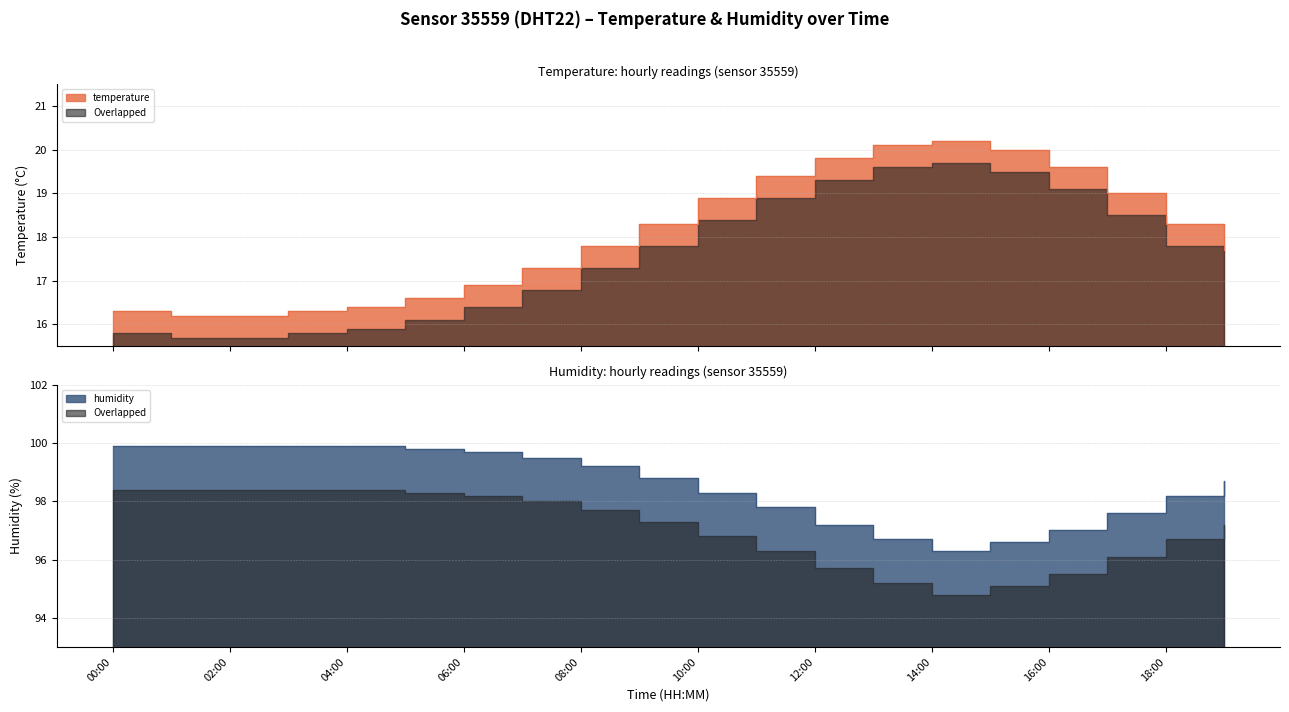

What is the sum of the temperature values at 18:00 and 11:00?

37.7